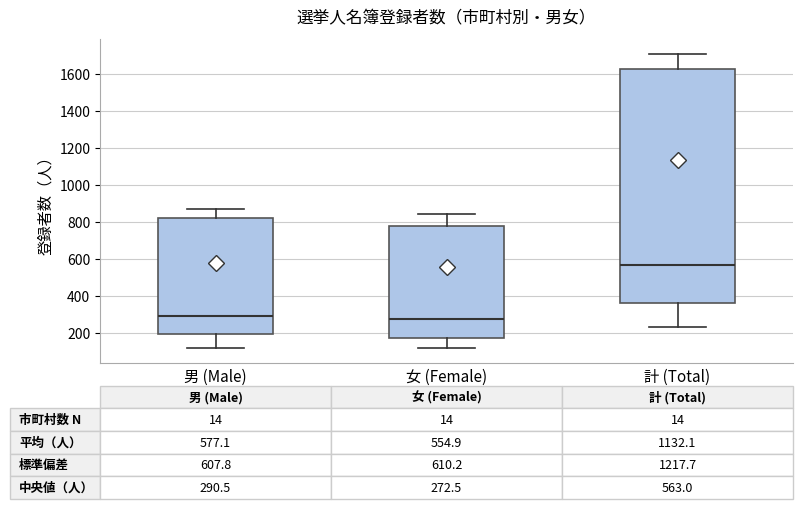

Which box has the highest median line?

計 (Total)